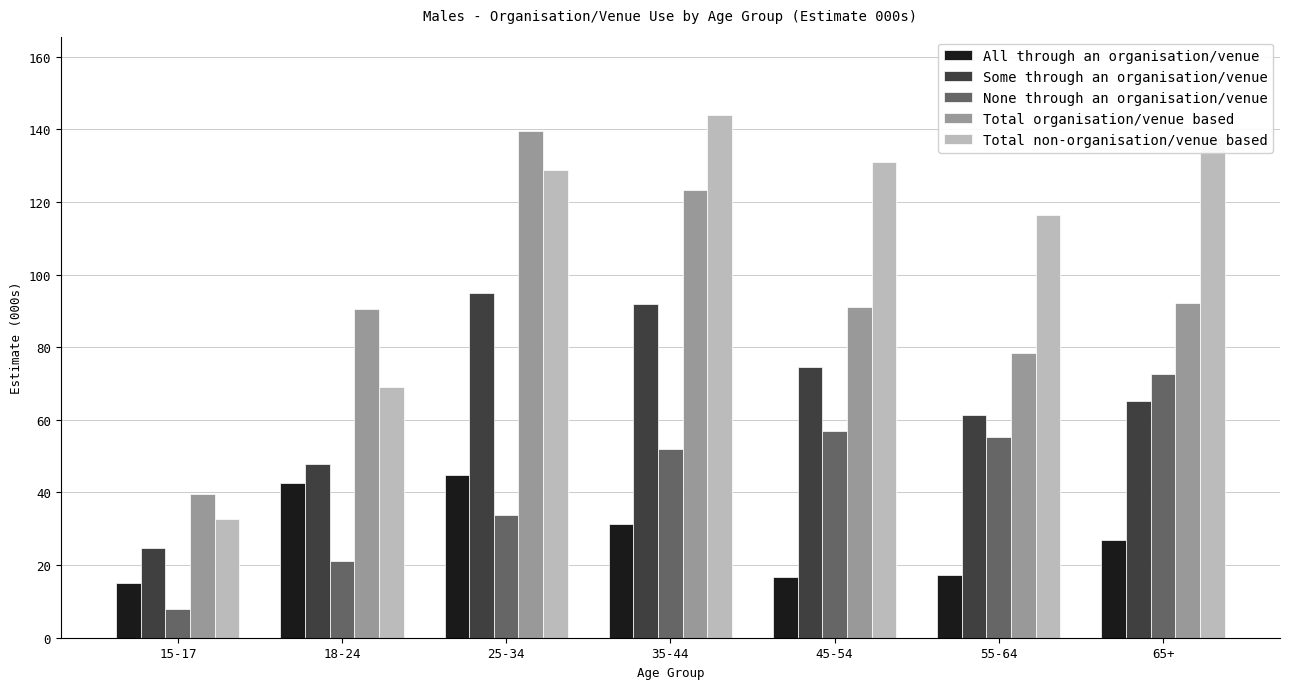

Rank the series by their average value, from lowest to highest.

All through an organisation/venue, None through an organisation/venue, Some through an organisation/venue, Total organisation/venue based, Total non-organisation/venue based